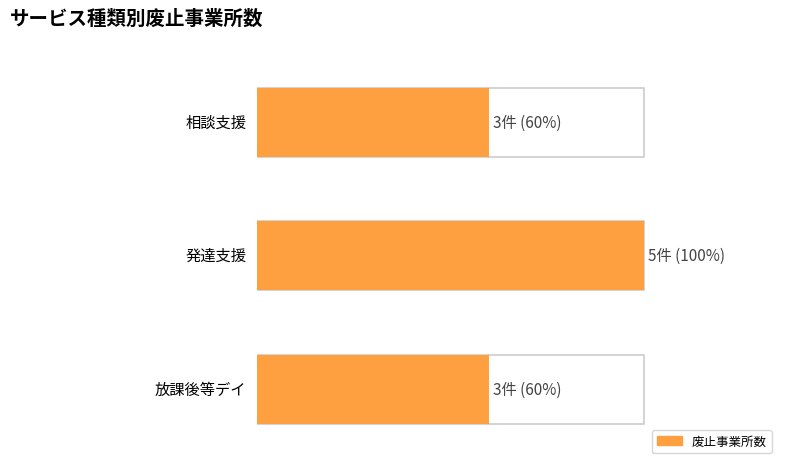

How many data points are above 3?

1